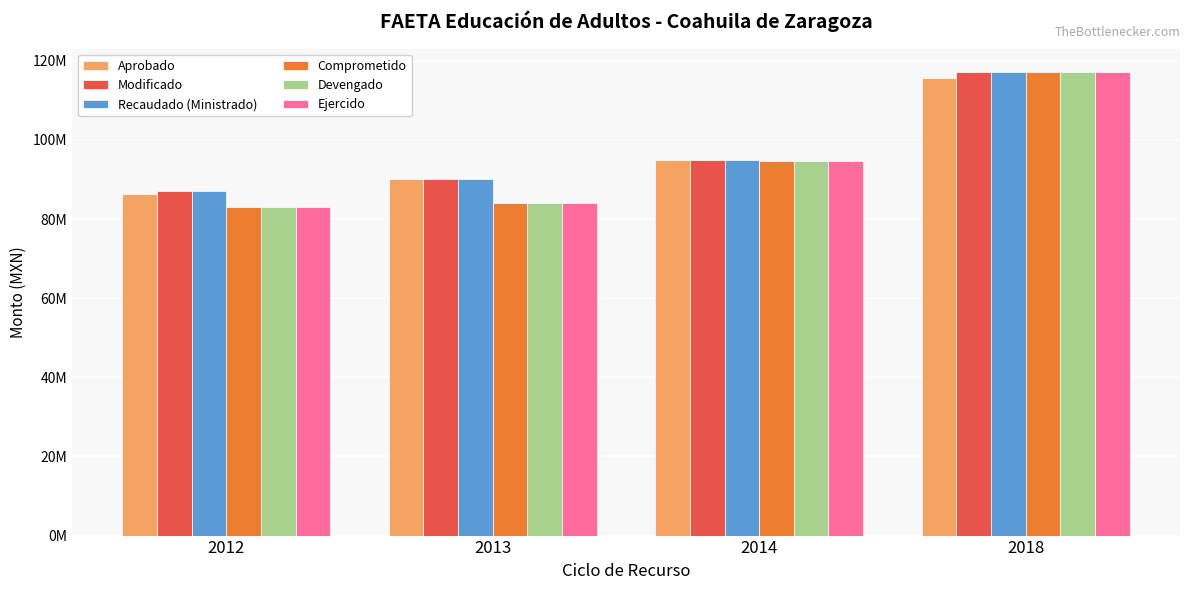

Reading right to left, list all the values displayed in this chart.

Aprobado: 2018=115519826.0	2014=94818769.0	2013=90112333.0	2012=86344816.0
Modificado: 2018=117216052.6	2014=94818769.0	2013=90112333.0	2012=87184148.0
Recaudado (Ministrado): 2018=117216052.6	2014=94818769.0	2013=90112333.0	2012=87184148.0
Comprometido: 2018=117164471.4	2014=94697295.5	2013=84117136.0	2012=82987423.0
Devengado: 2018=117164471.4	2014=94697295.5	2013=84117136.0	2012=82987423.0
Ejercido: 2018=117164471.4	2014=94697295.5	2013=84117136.0	2012=82987423.0